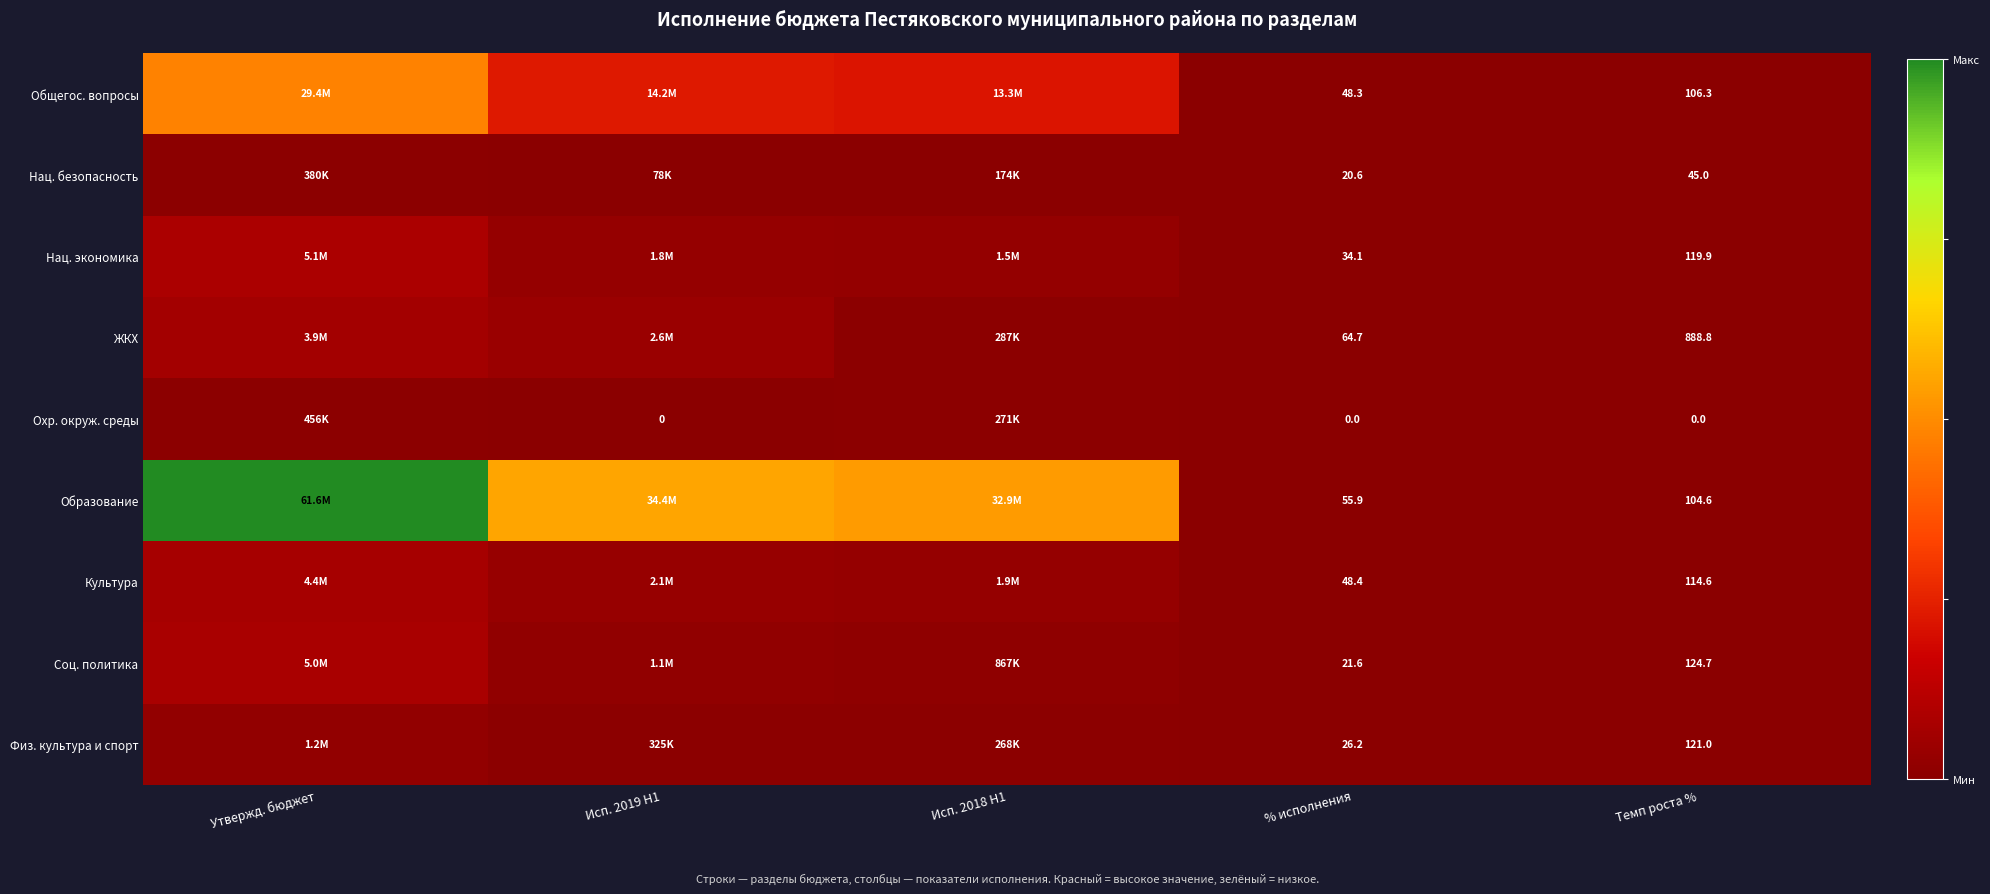

What is the difference between the Нац. безопасность values at Исп. 2019 H1 and Утвержд. бюджет?

301493.1